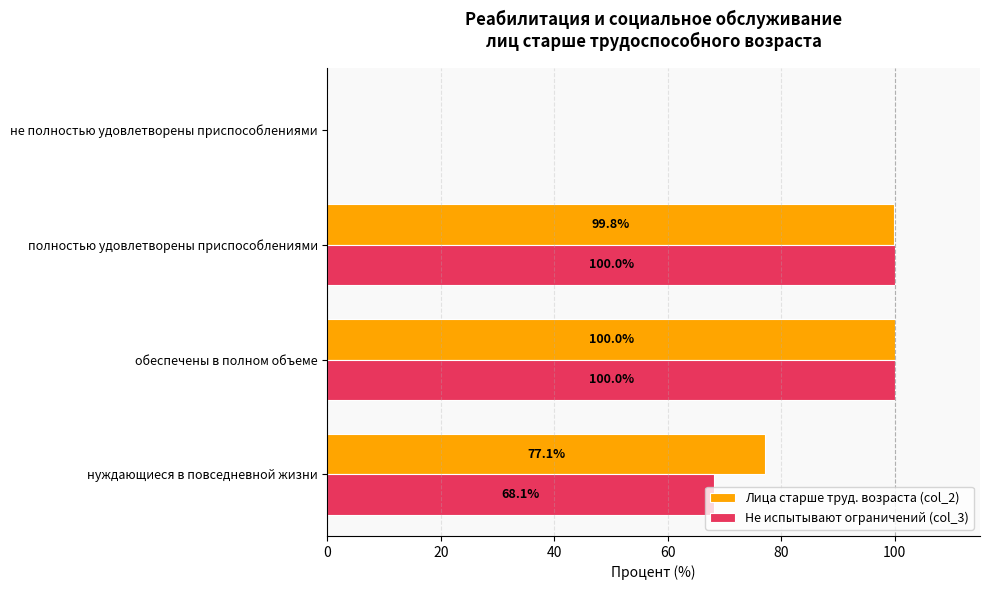

Which series has the largest range (max minus min)?

Не испытывают ограничений (col_3)